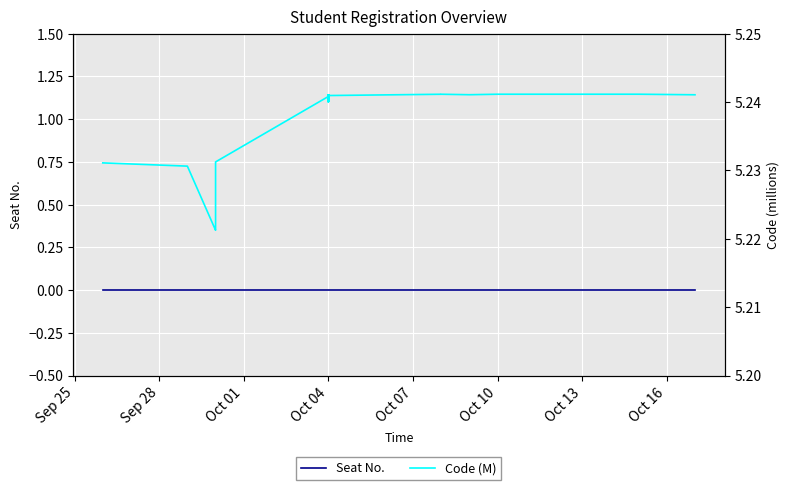

Is it true that Seat No. equals 0.0 at Sep 28?

True